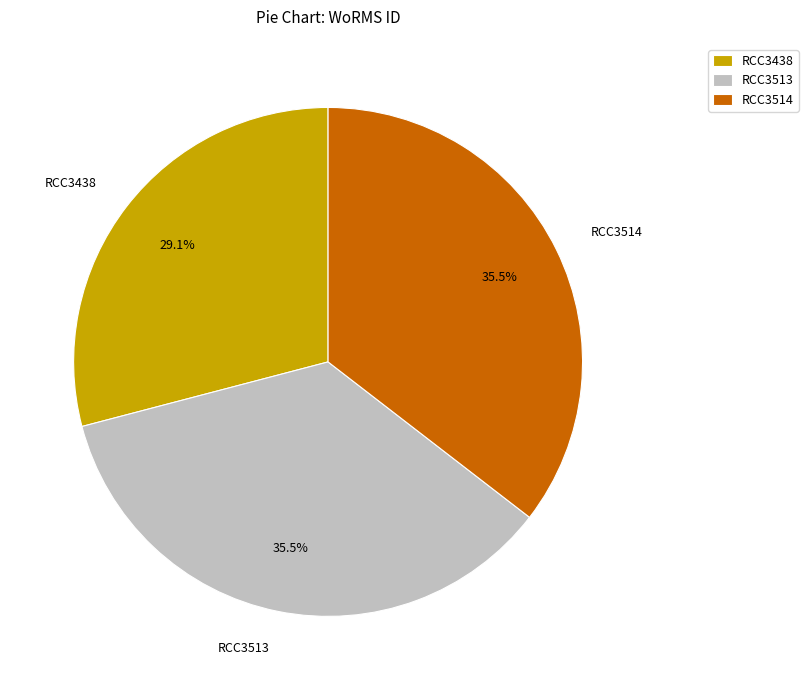

To the nearest percent, what is the average slice percentage?

33%